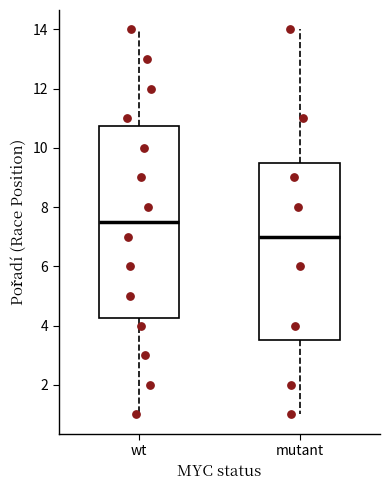

Which box's median line is the highest?

wt